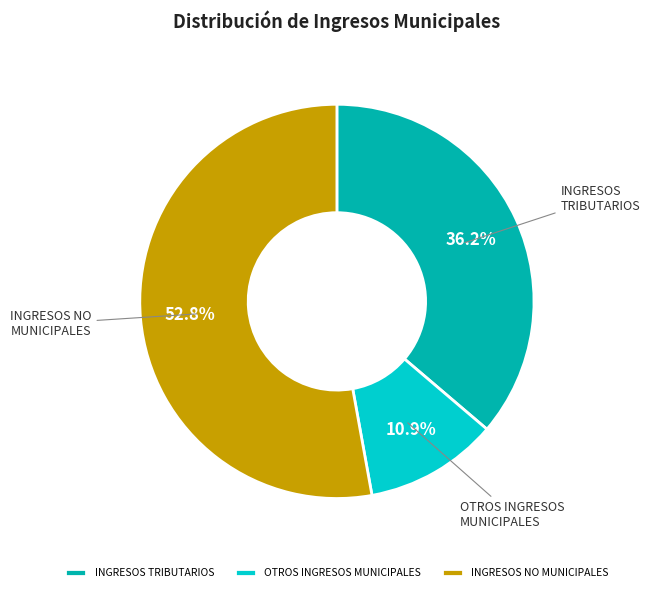

What is the smallest slice in the pie chart?

OTROS INGRESOS MUNICIPALES